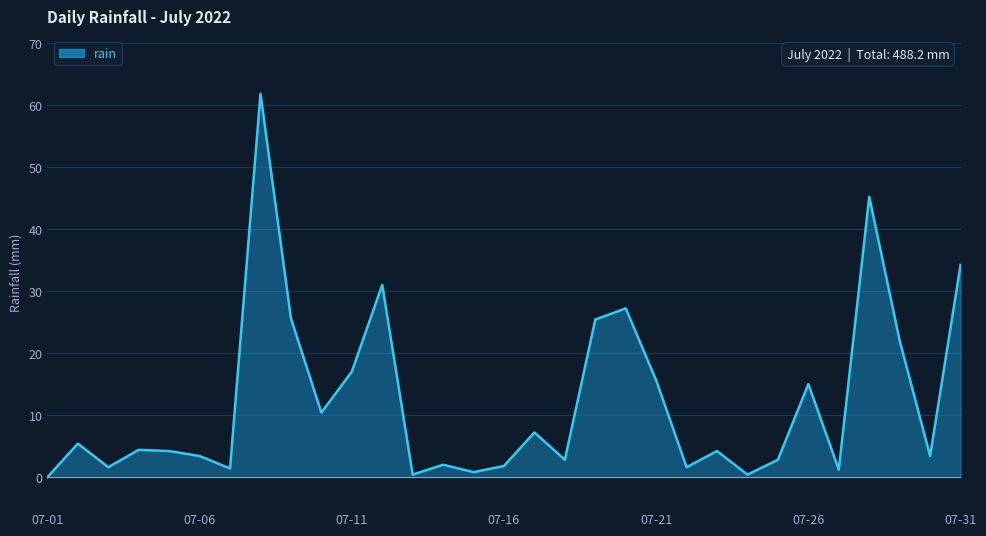

What is the maximum value shown in the chart?

61.8